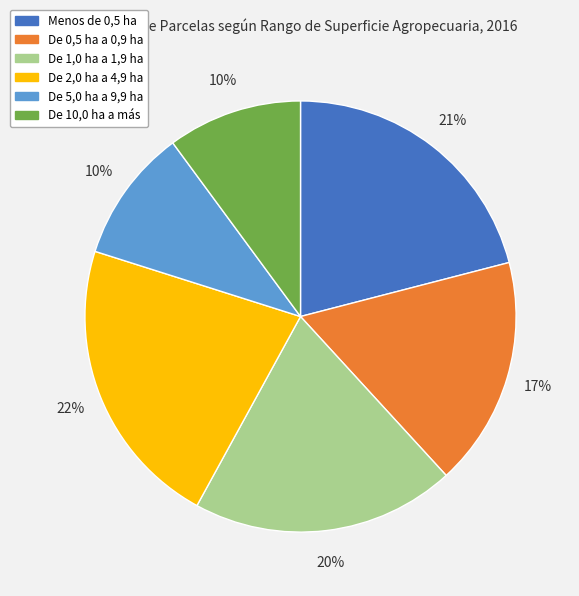

Does any single category account for the majority?

No